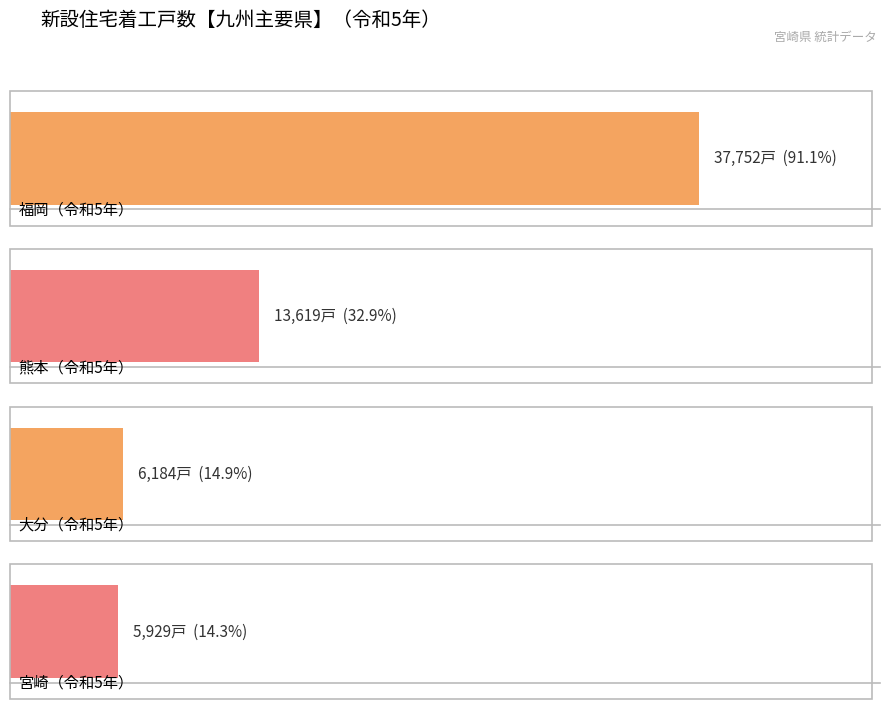

The value of 宮崎 at 4年 is 10332. True or false?

False